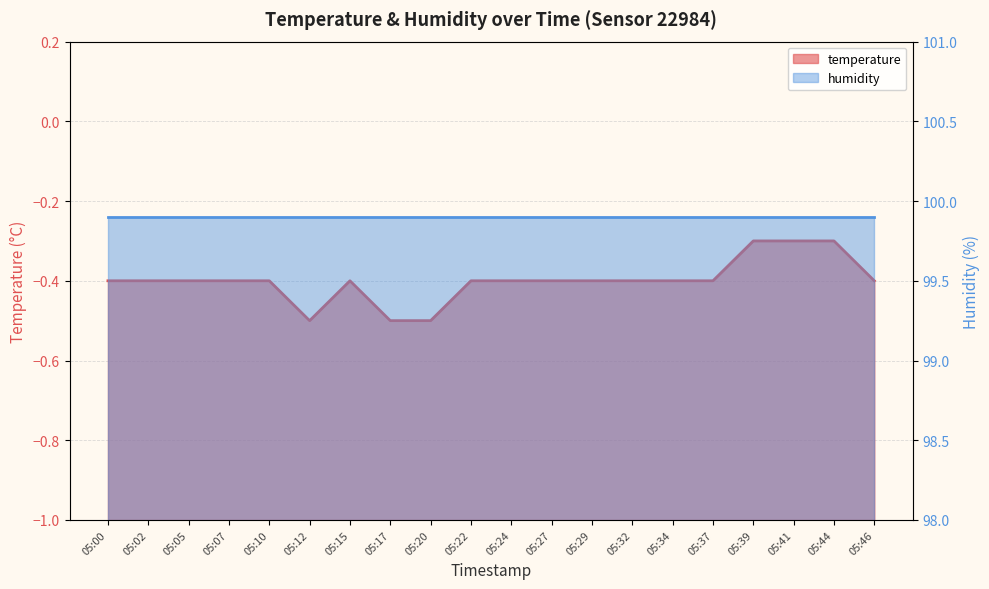

The chart shows a value of -0.4 at 05:34. True or false?

True